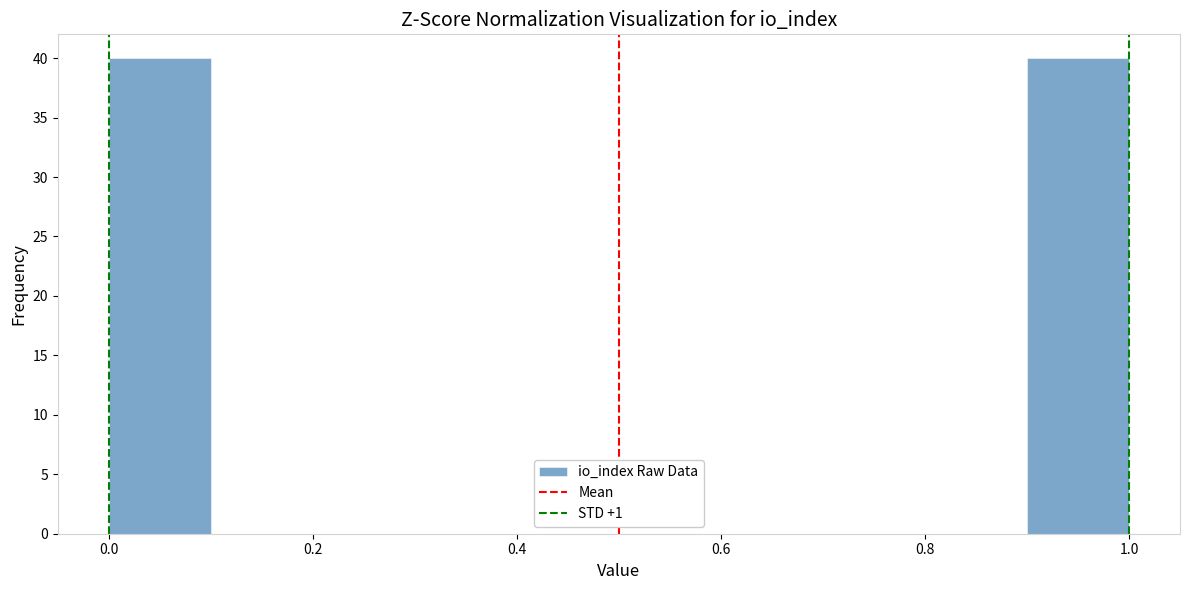

Reading left to right, list every bar in this chart as the range it spans on the x-axis followed by its height. The values are not printed on the chart, so give them approximately, as read against the axis.

0.0 to 0.1: 40
0.1 to 0.2: 0
0.2 to 0.3: 0
0.3 to 0.4: 0
0.4 to 0.5: 0
0.5 to 0.6: 0
0.6 to 0.7: 0
0.7 to 0.8: 0
0.8 to 0.9: 0
0.9 to 1.0: 40